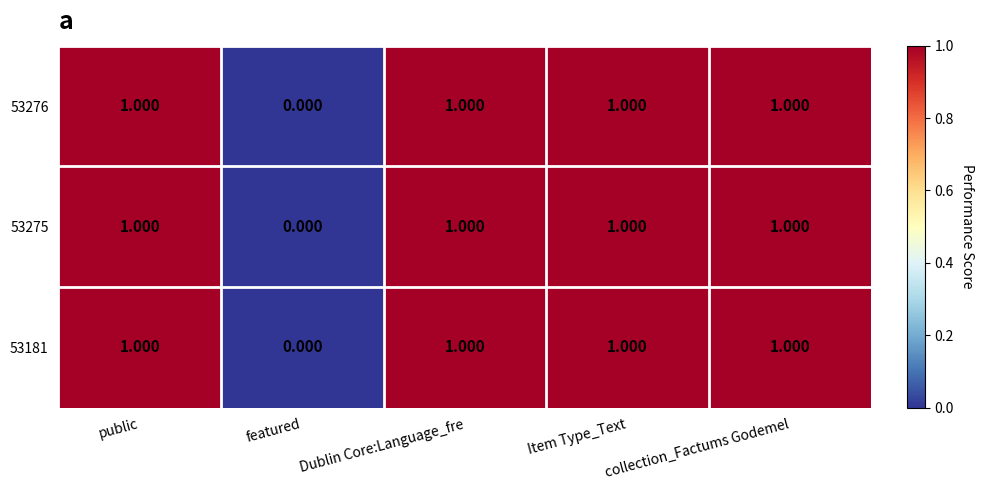

At which category does the chart reach its minimum across all series?

featured